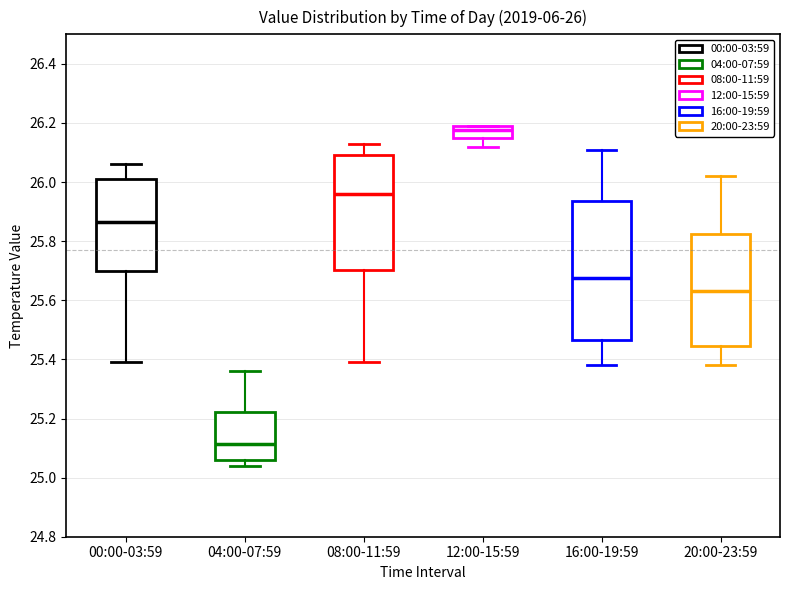

Which box's median line is the lowest?

04:00-07:59